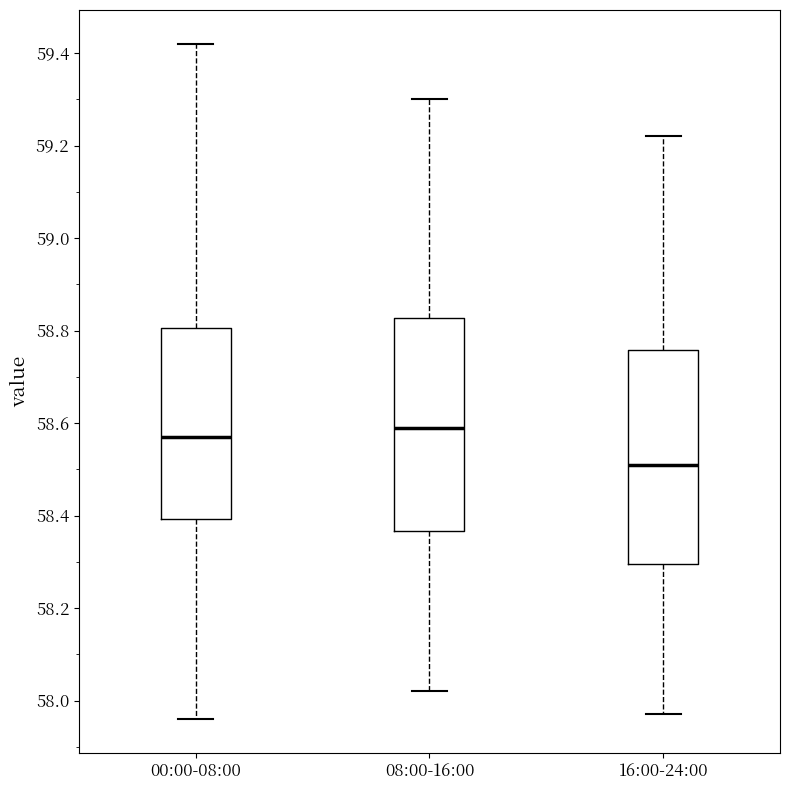

Where does the upper whisker of the box for 08:00-16:00 end on the y-axis? The values are not printed on the chart, so give them approximately, as read against the axis.

59.30